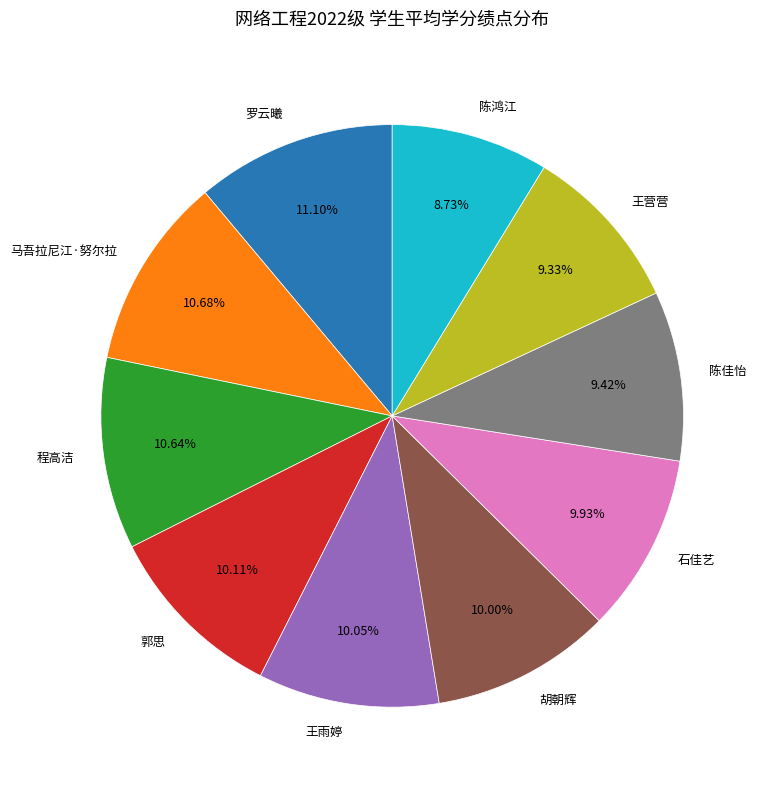

What is the smallest slice in the pie chart?

陈鸿江